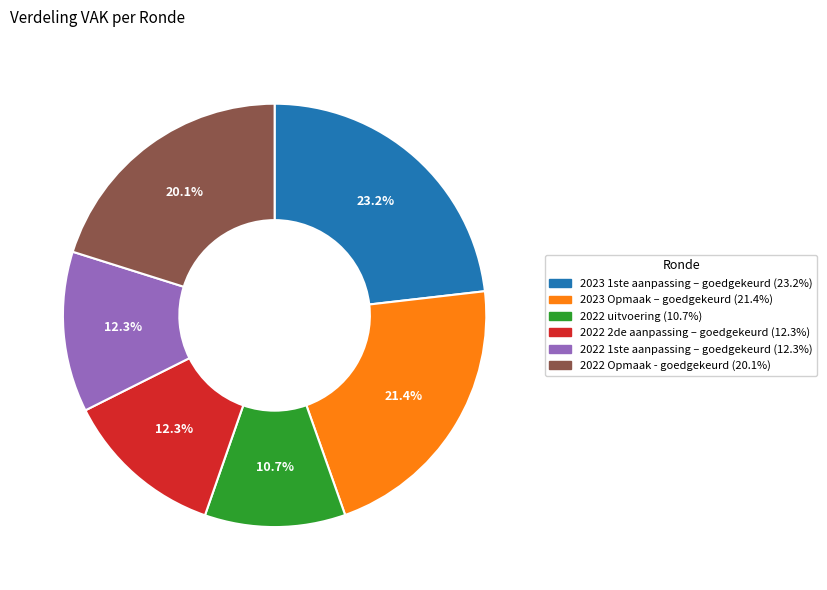

Approximately how many times larger is the value at 2023 Opmaak – goedgekeurd compared to 2023 1ste aanpassing – goedgekeurd?

0.9